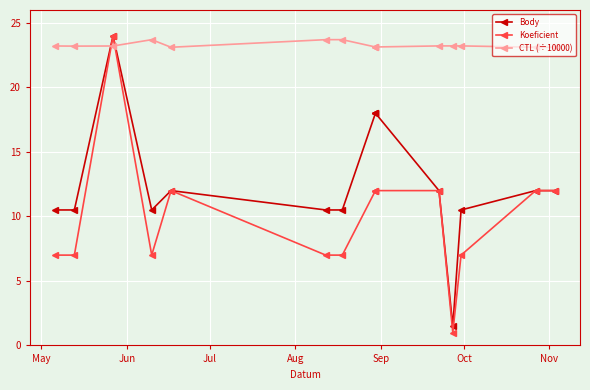

At which label is Koeficient closest to 12?

Sep